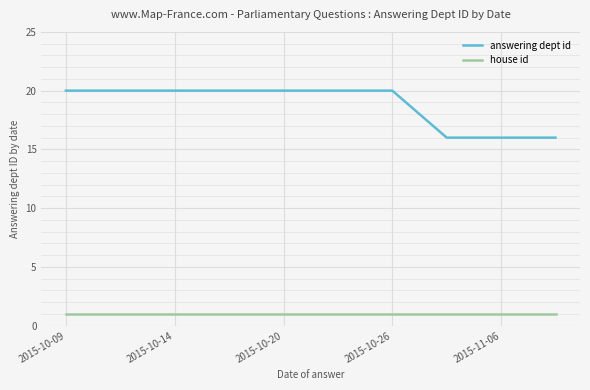

What is the highest value of the answering dept id series?

20